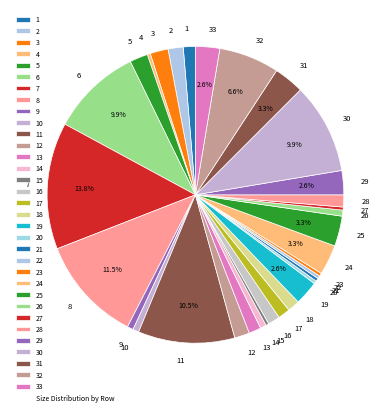

Which slice is the largest?

7